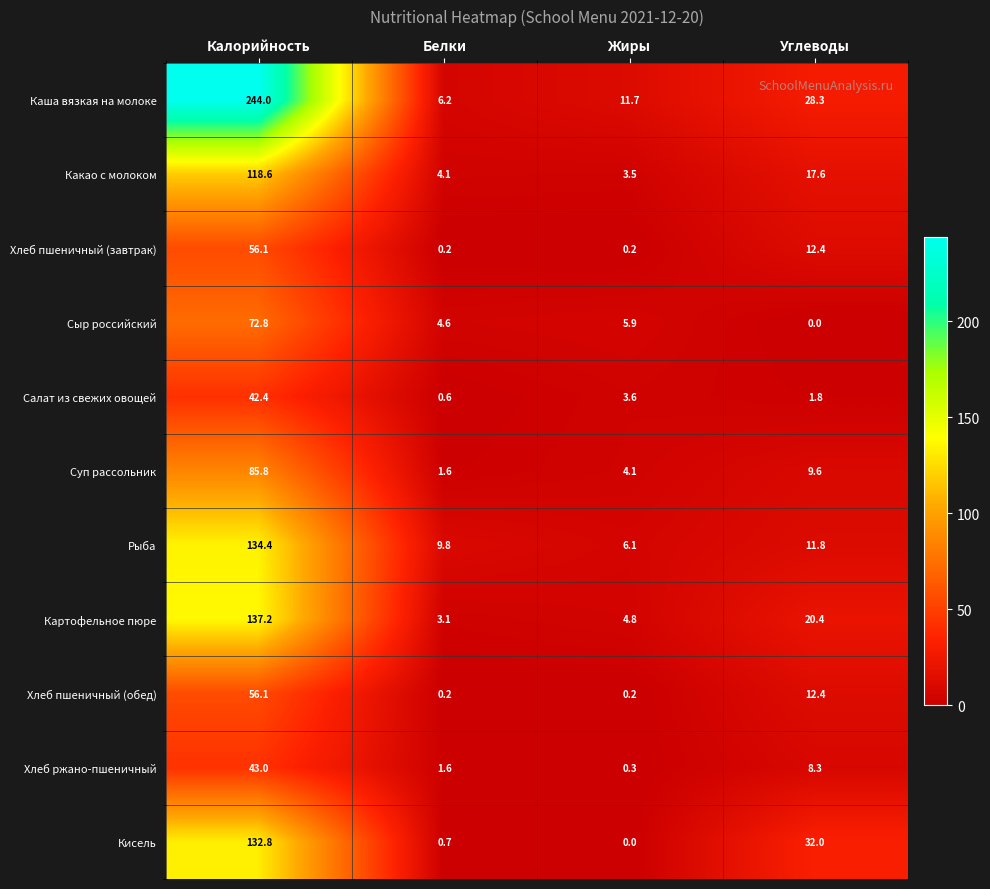

Is it true that Сыр российский equals 9.2 at Жиры?

False